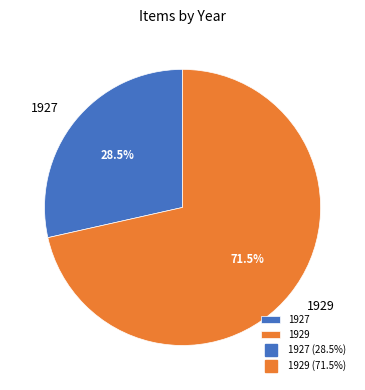

To the nearest percent, what is the difference between the largest and smallest slice percentages?

43%